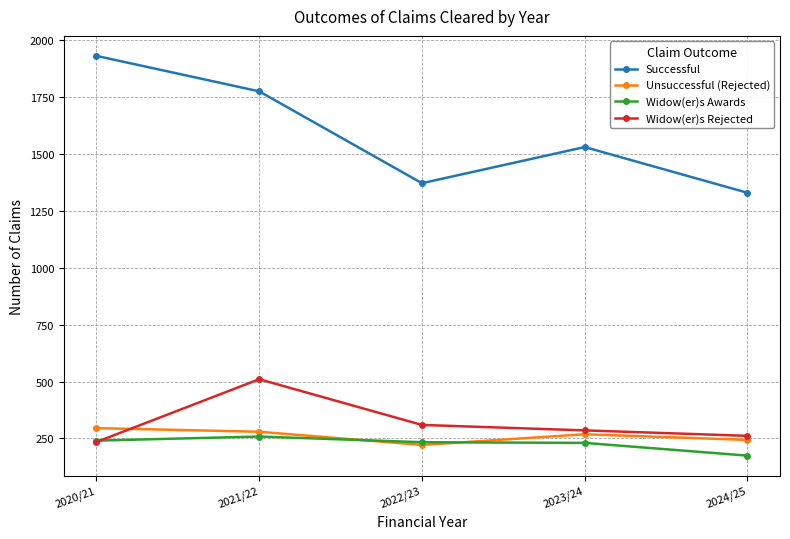

What is the spread (max minus min) of values at 2023/24?

1301